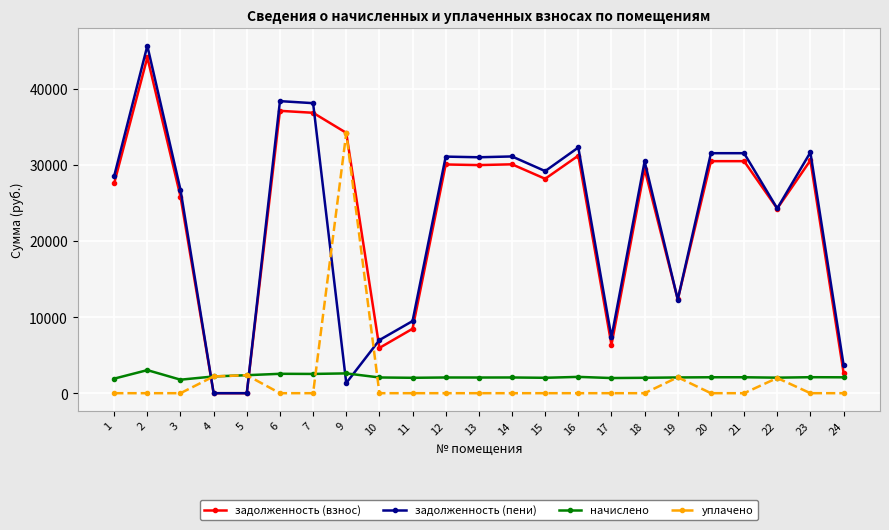

Which series ends up on top after the final intersection of начислено and задолженность (пени)?

задолженность (пени)